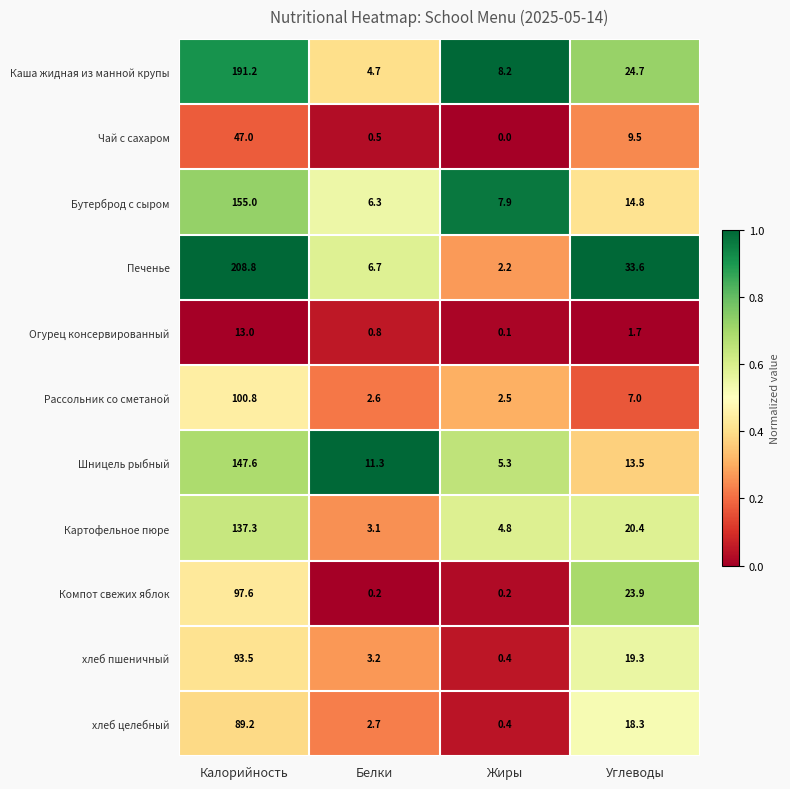

Read the Картофельное пюре value at Углеводы.

20.4